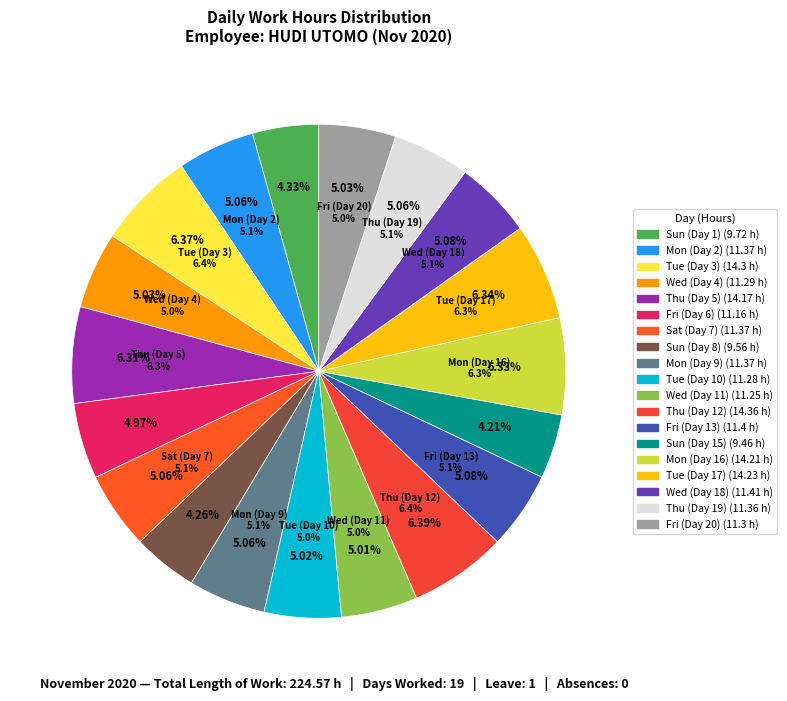

What is the change in value from Sun (Day 8) to Thu (Day 12)?

+4.8